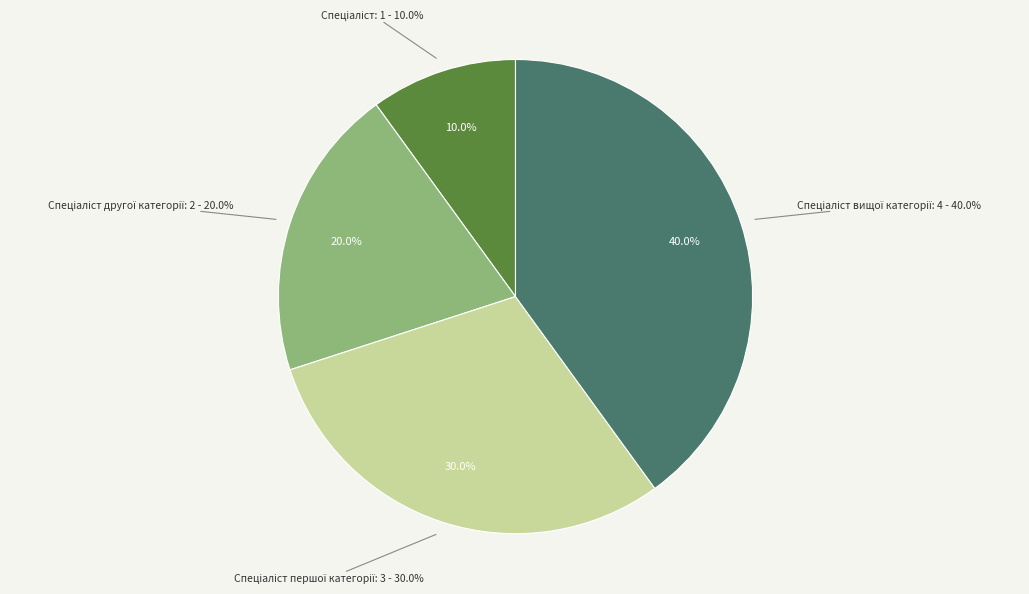

To the nearest percent, what percentage of the pie is Спеціаліст першої категорії?

30%